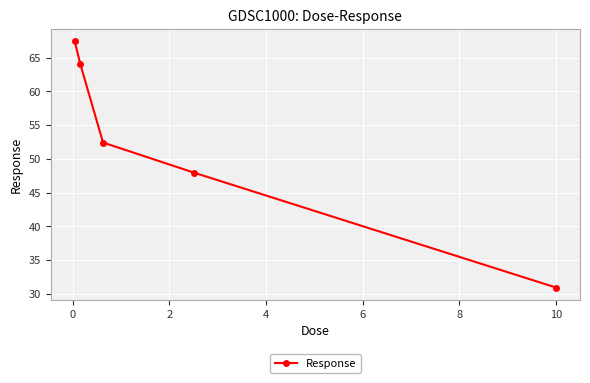

What is the greatest value displayed?

67.4